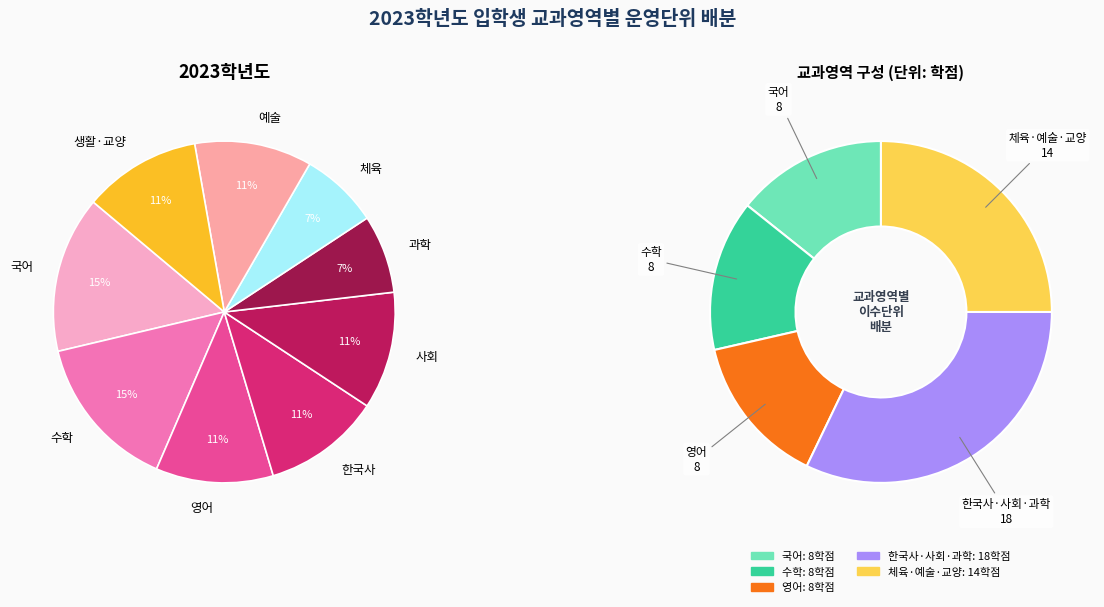

What percentage is NOT represented by 한국사?

88.9%